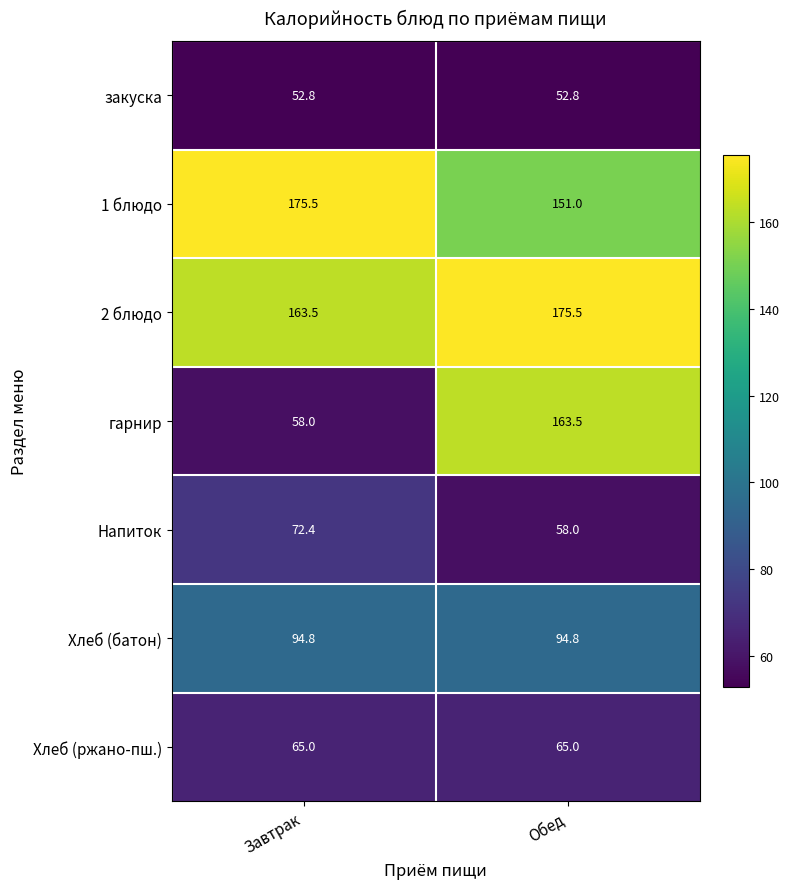

What is the minimum value shown in the chart?

52.8